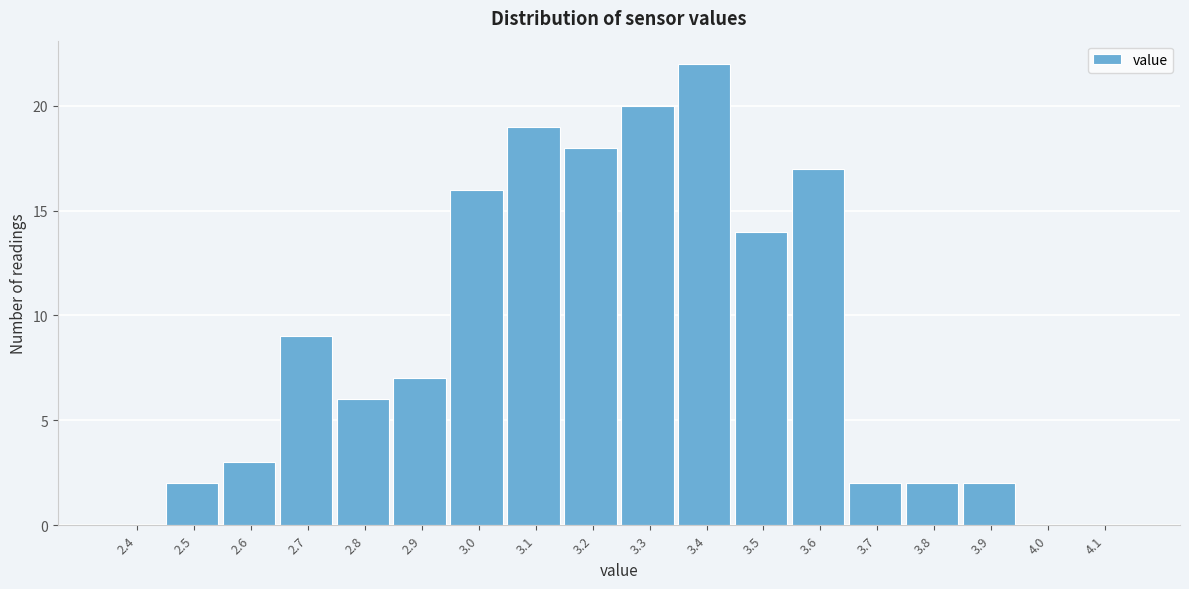

Reading left to right, list all the values displayed in this chart.

2.4=0	2.5=2	2.6=3	2.7=9	2.8=6	2.9=7	3.0=16	3.1=19	3.2=18	3.3=20	3.4=22	3.5=14	3.6=17	3.7=2	3.8=2	3.9=2	4.0=0	4.1=0